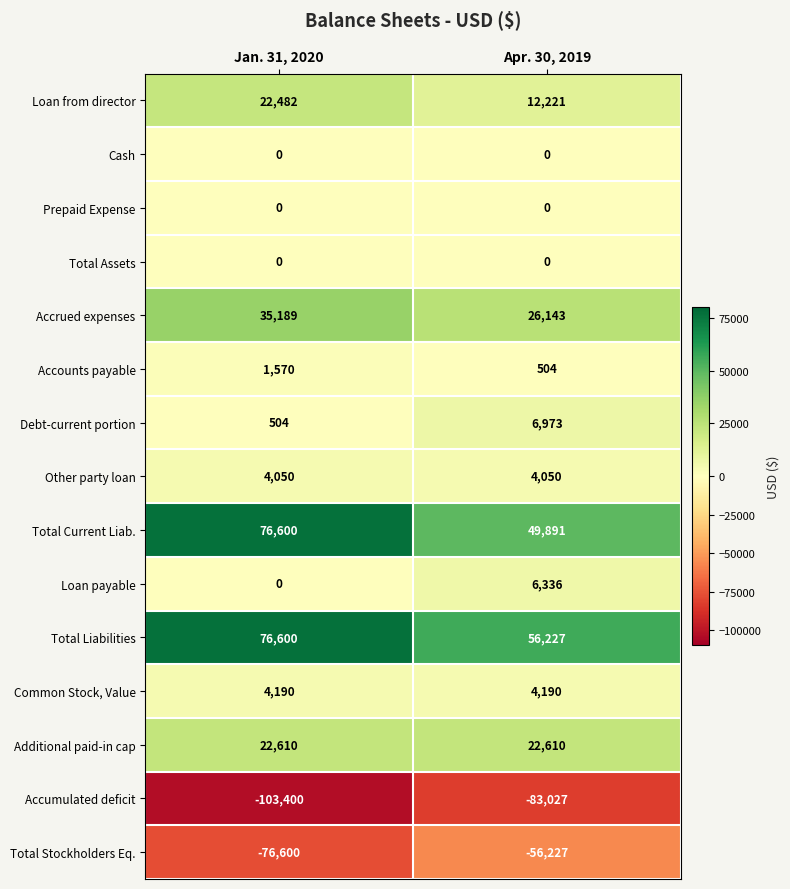

True or false: Total Stockholders Eq. has a value of -56227 at Apr. 30, 2019.

True